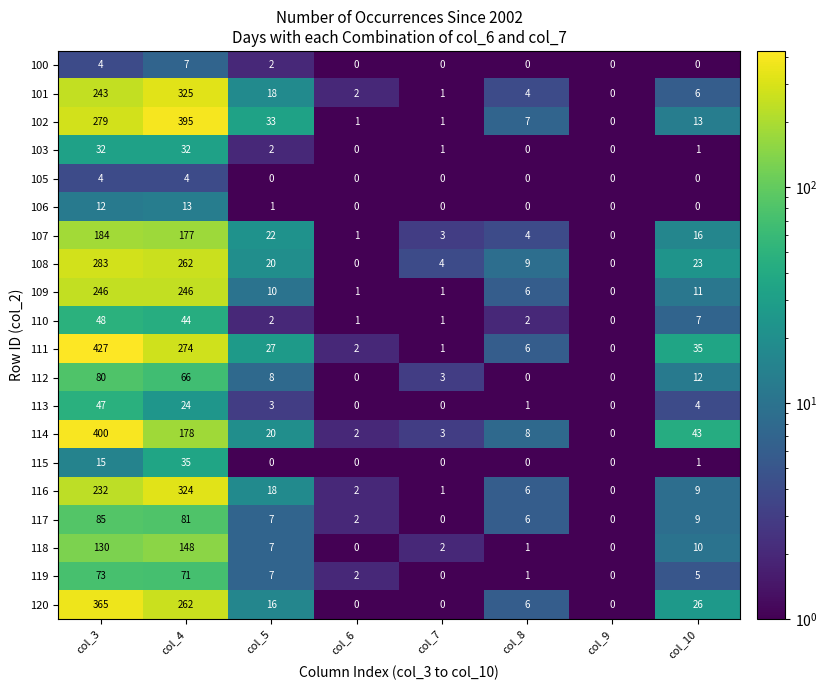

The value of 110 at col_7 is 1. True or false?

True